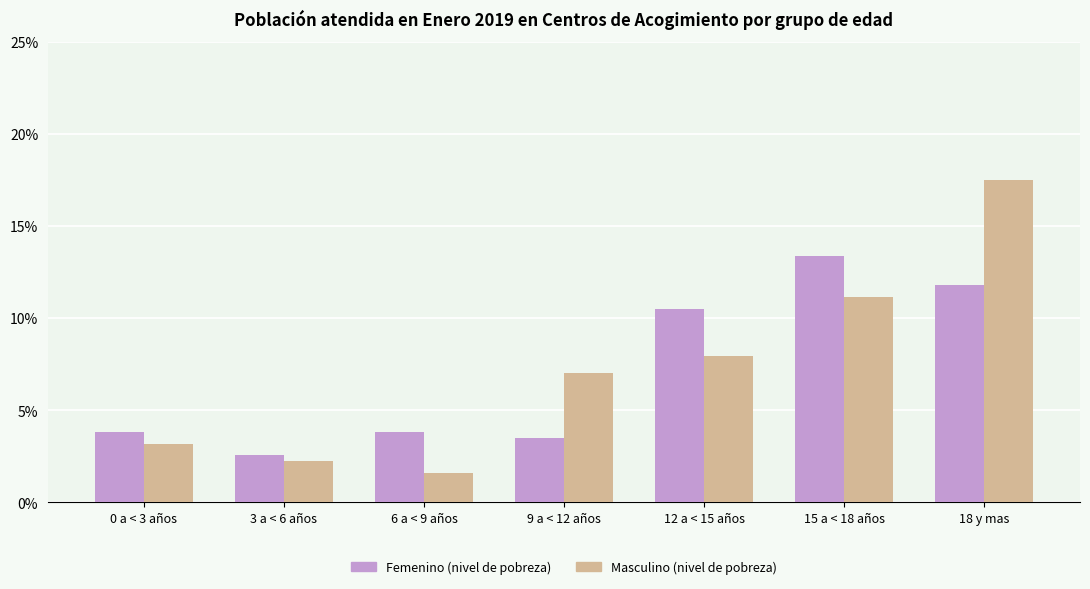

At which category is the sum across all series the highest?

18 y mas